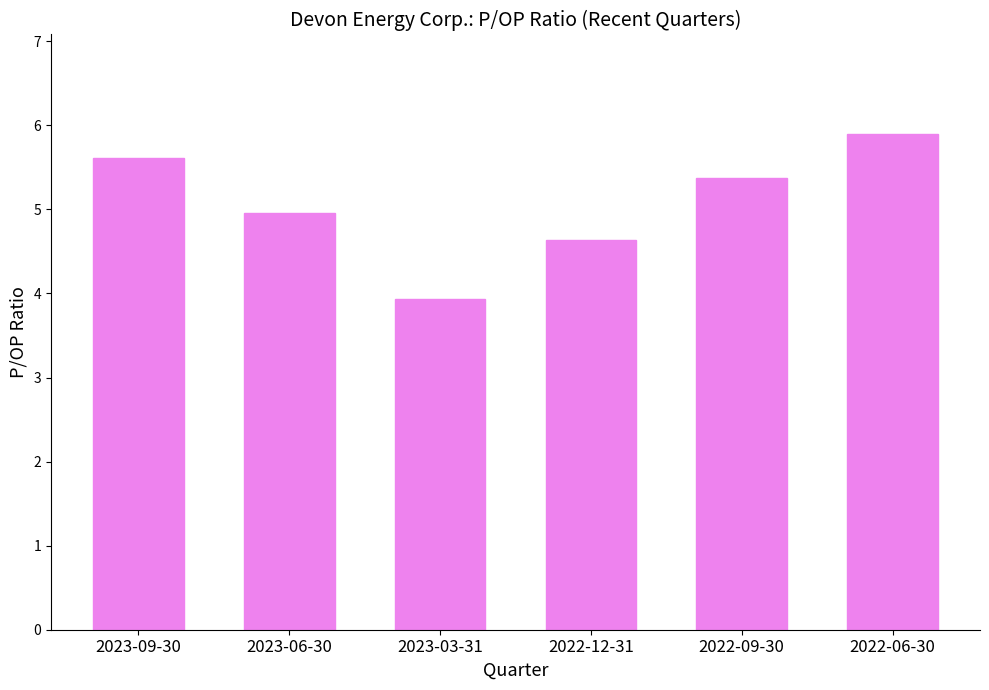

List the labels in order of value, smallest first.

2023-03-31, 2022-12-31, 2023-06-30, 2022-09-30, 2023-09-30, 2022-06-30